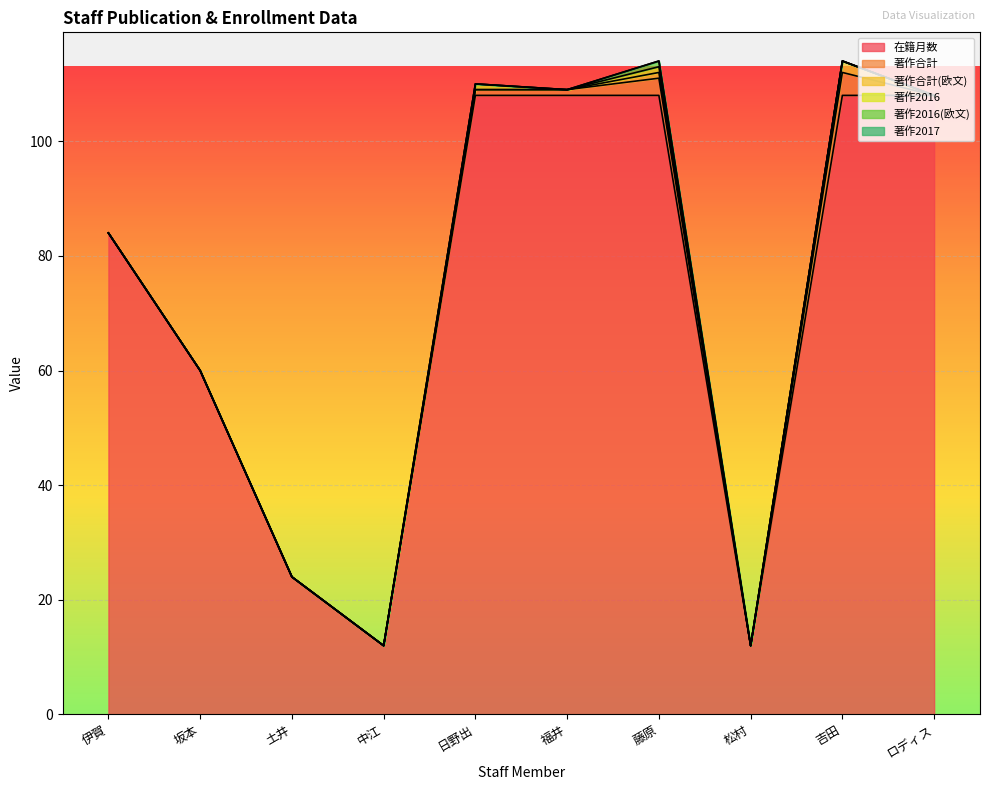

What is the spread (max minus min) of values at ロディス?

108